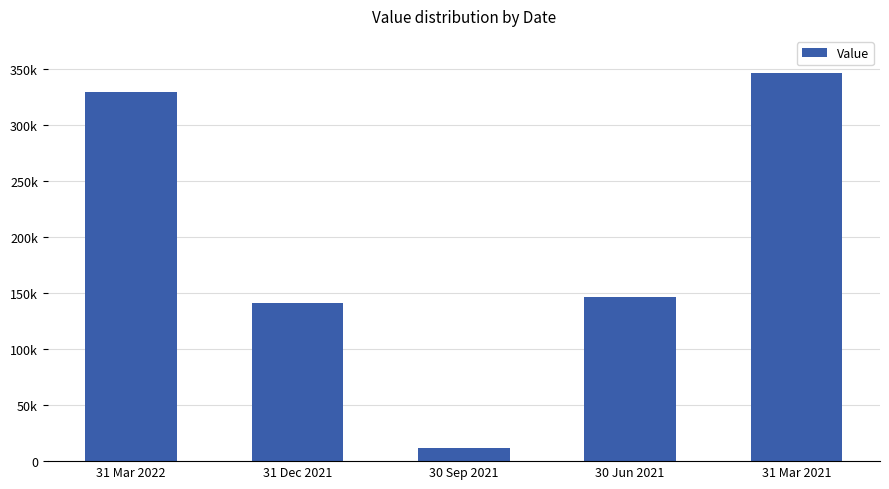

List the labels in order of value, smallest first.

30 Sep 2021, 31 Dec 2021, 30 Jun 2021, 31 Mar 2022, 31 Mar 2021